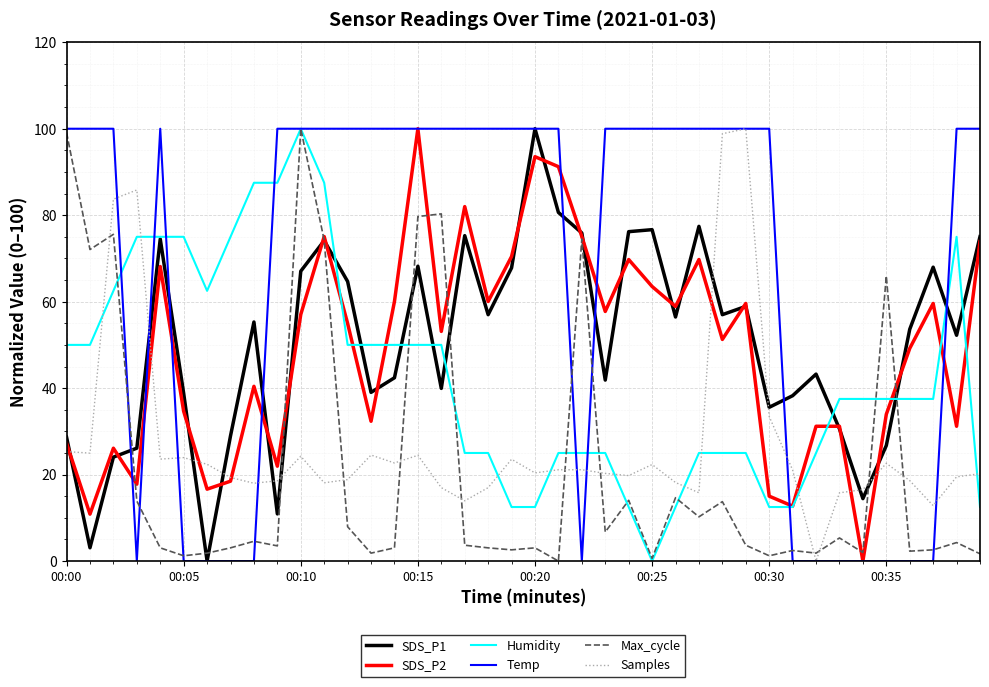

What is the maximum value for Max_cycle?

100.0